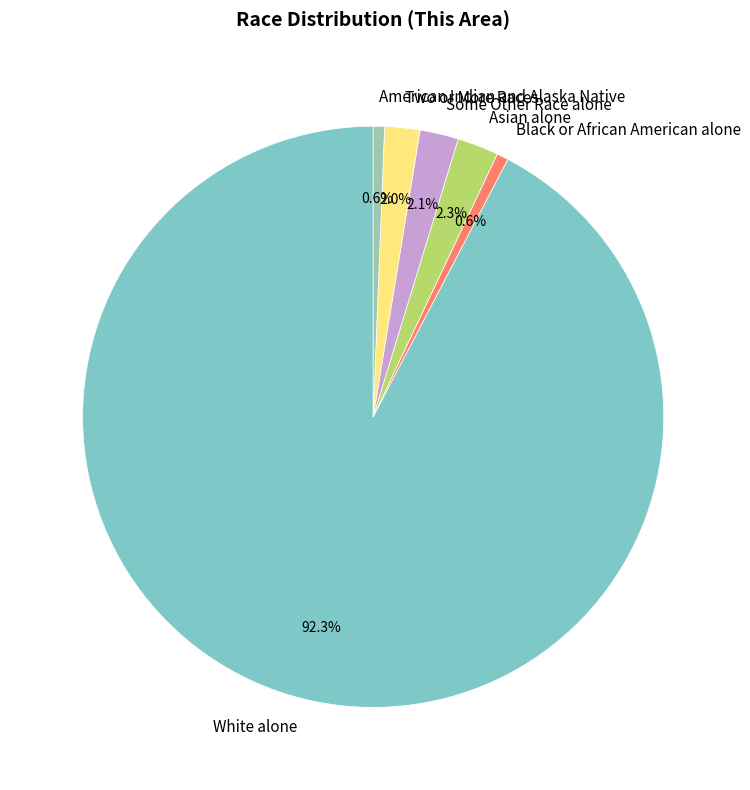

Does Some Other Race alone represent more than half of the total?

No